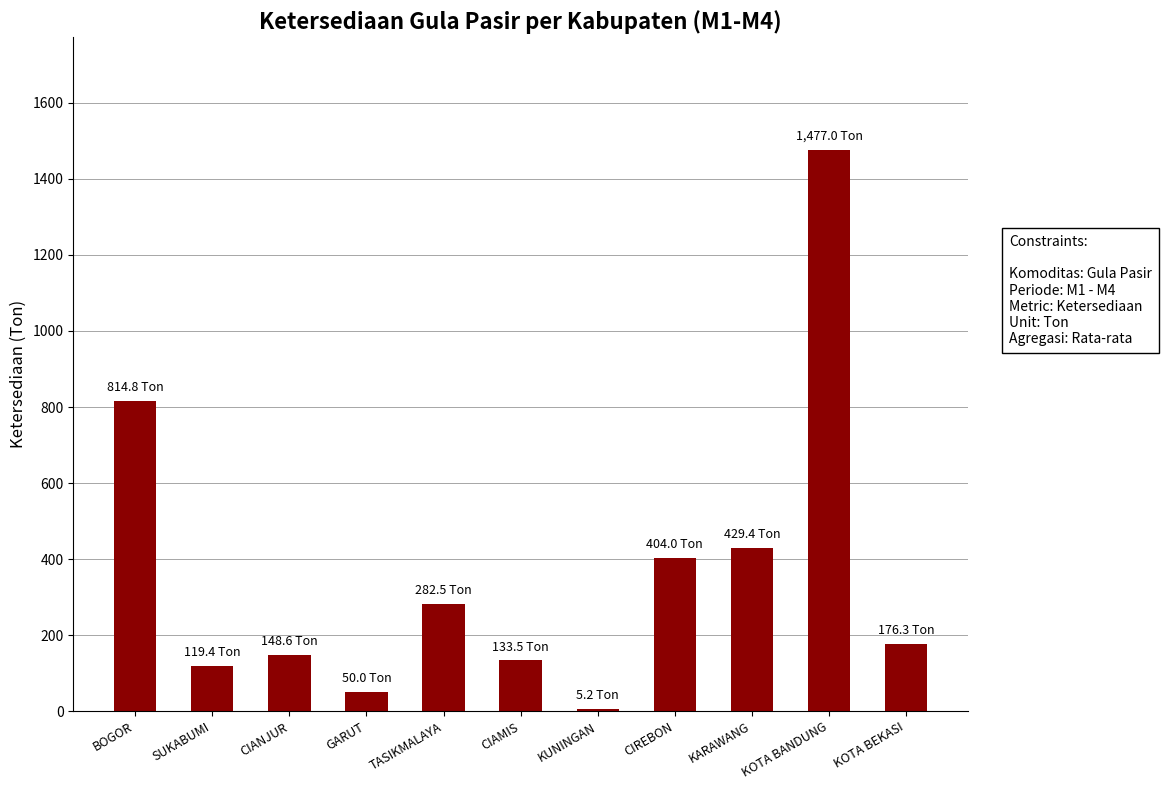

What is the sum of the values at KOTA BANDUNG and CIAMIS?

1610.5